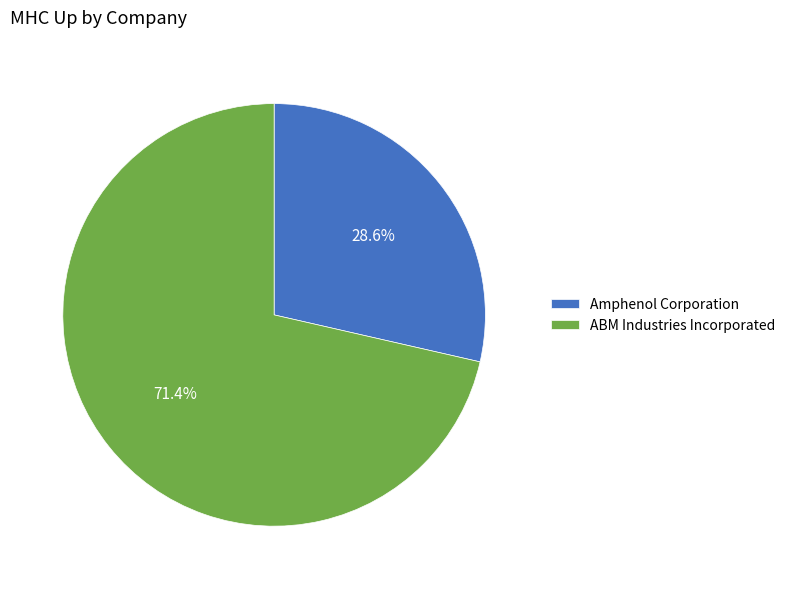

How many segments does this pie chart have?

2